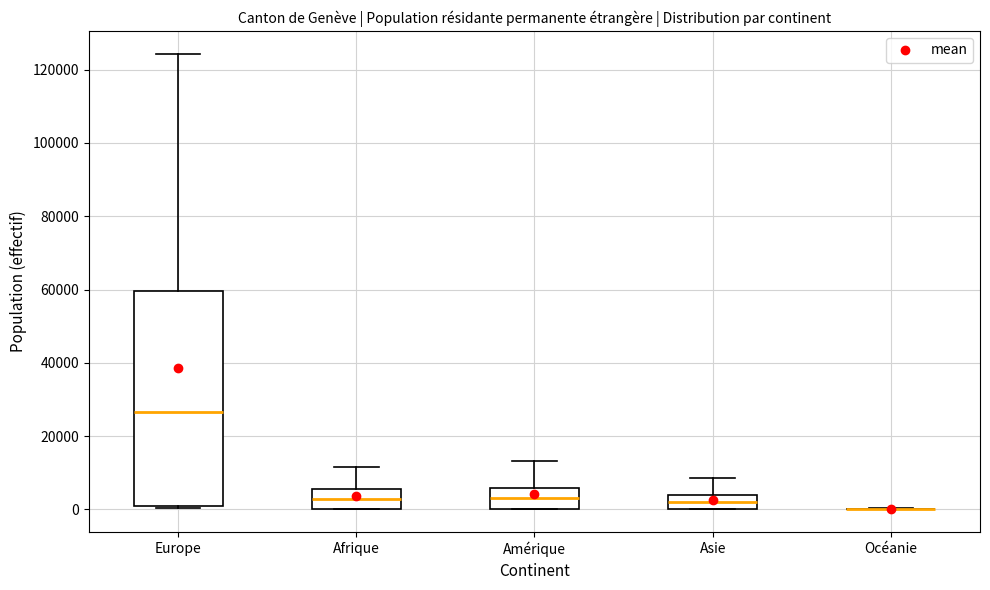

Reading left to right, read every box against the y-axis: the position of its median line, the range the box covers, and the ends of its whiskers. The values are not printed on the chart, so give them approximately, as read against the axis.

Europe: median 26000, box 0 to 60000, whiskers 0 to 124000
Afrique: median 2000, box 0 to 6000, whiskers 0 to 12000
Amérique: median 4000, box 0 to 6000, whiskers 0 to 14000
Asie: median 2000, box 0 to 4000, whiskers 0 to 8000
Océanie: box collapsed to a line at 0, whiskers 0 to 0